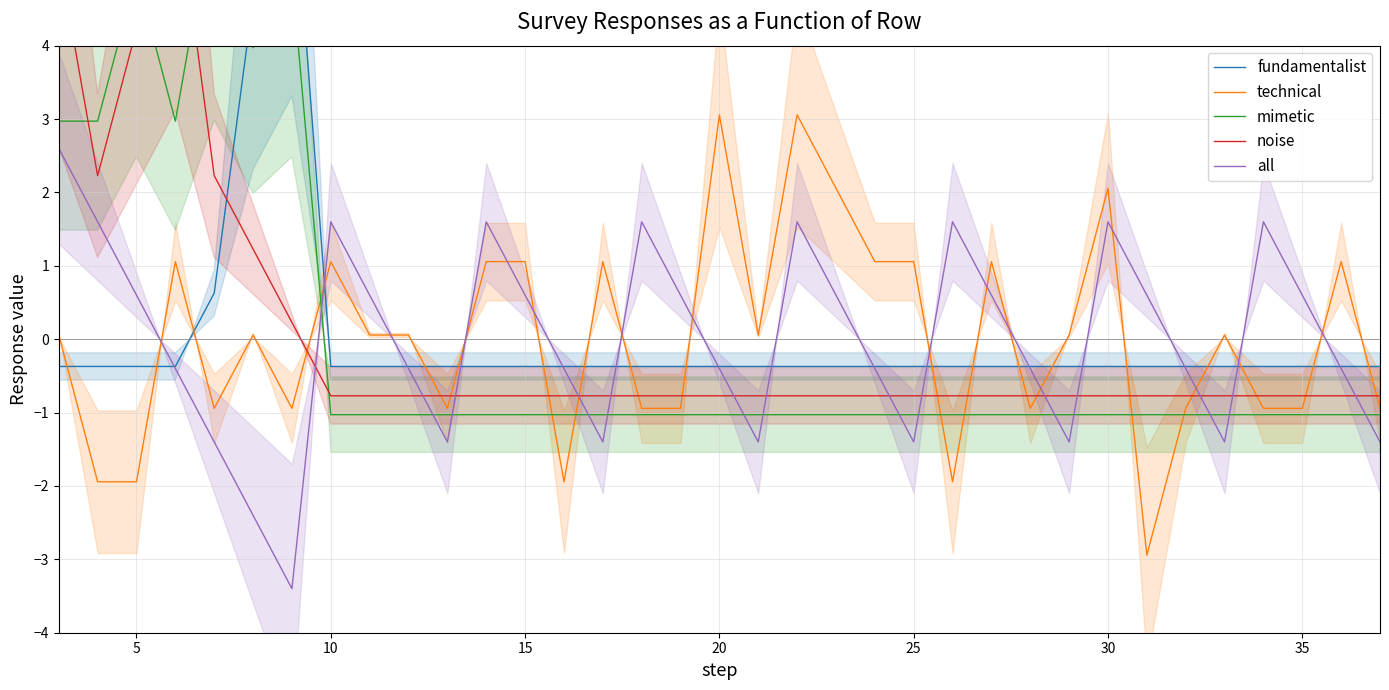

Which series ends up on top after the final intersection of technical and all?

technical